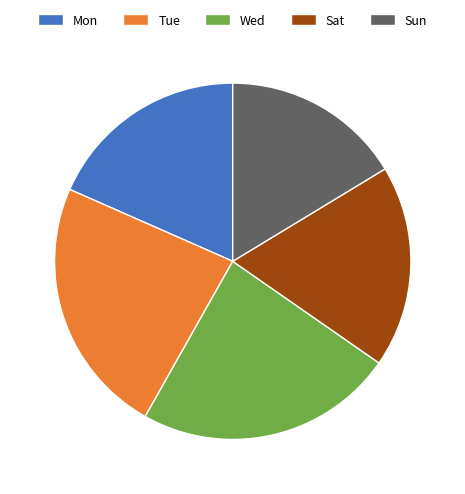

How many slices are in this pie chart?

5